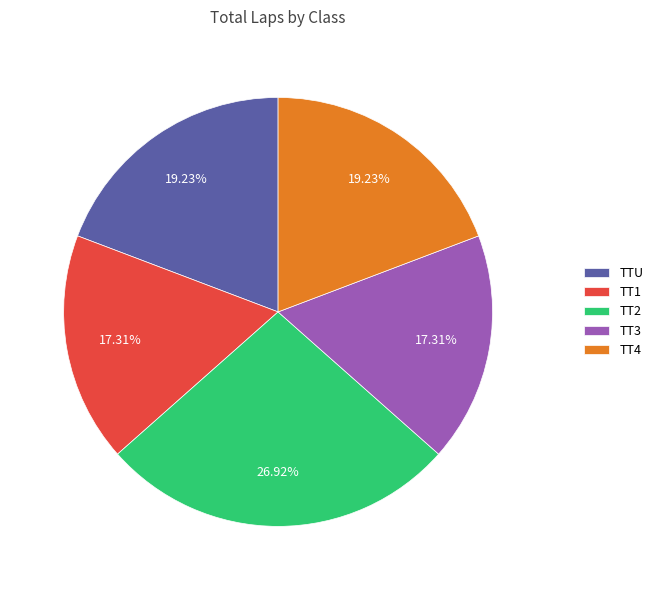

Which slice is the largest?

TT2